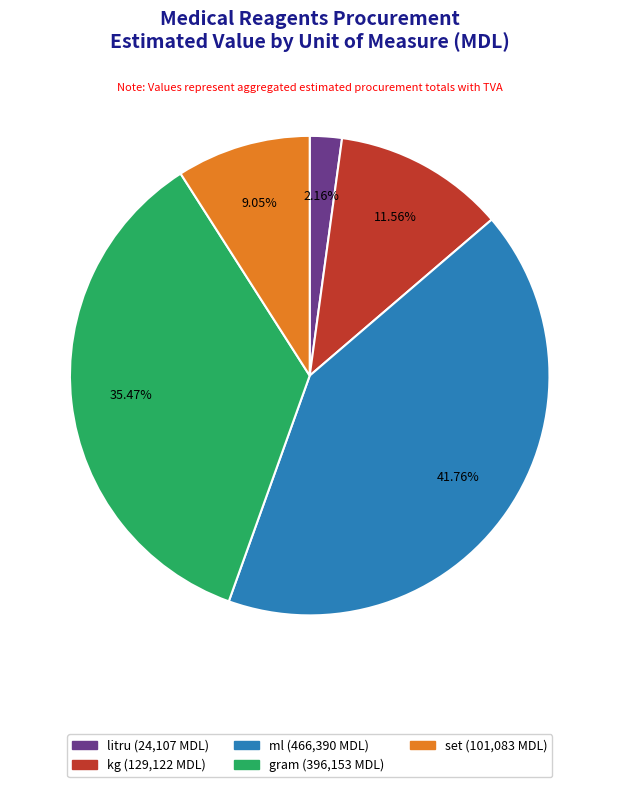

Rank the categories by value from lowest to highest.

litru, set, kg, gram, ml